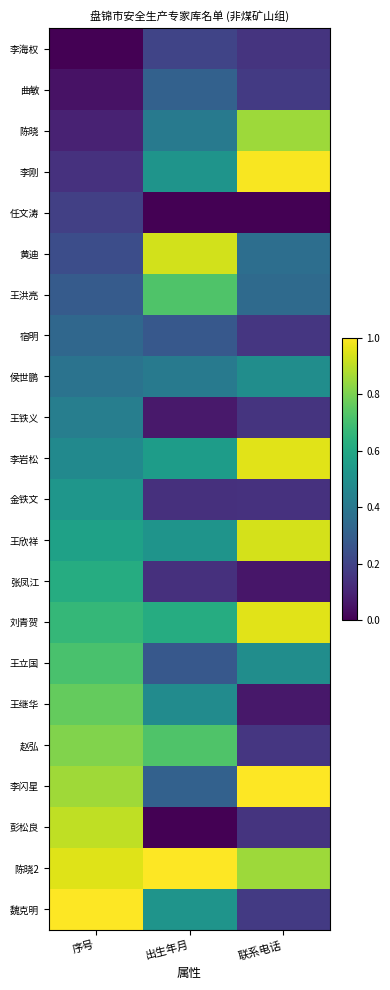

Which series has the widest spread of values?

彭松良